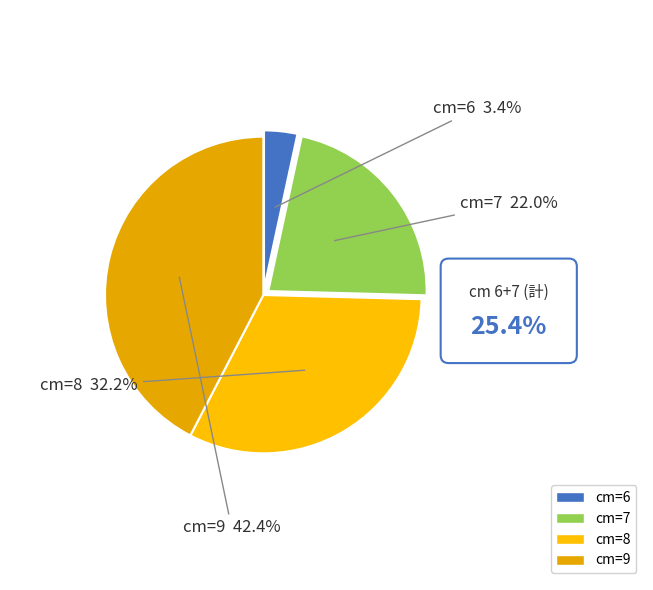

Is there a majority slice in this chart?

No